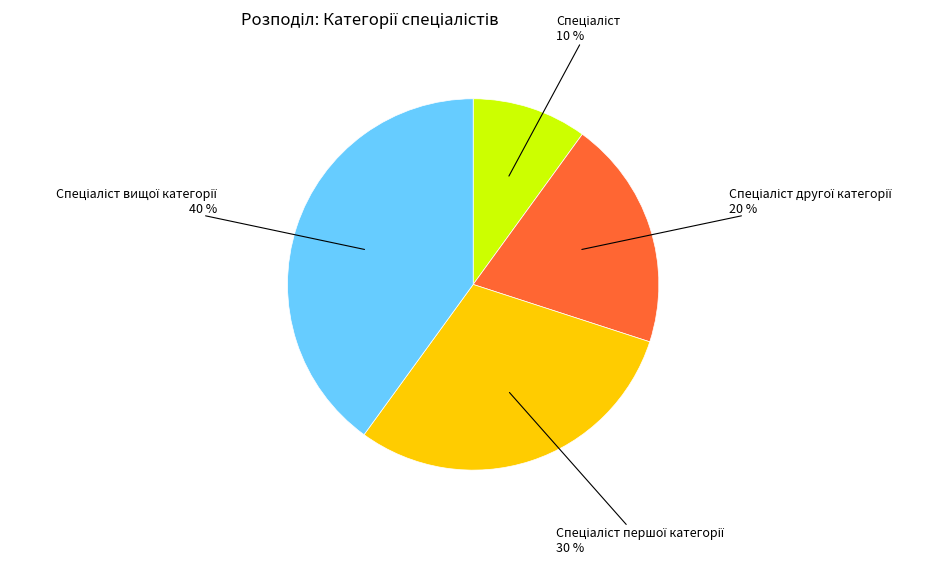

Count the number of slices in the pie.

4